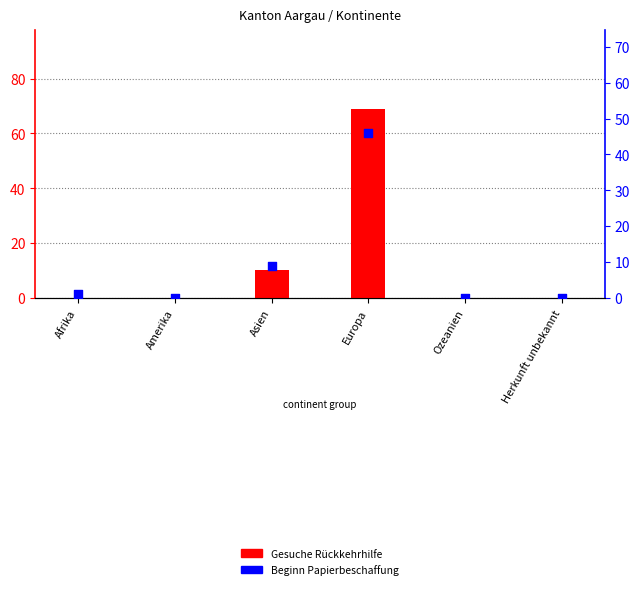

Which series reaches the maximum Y coordinate?

Gesuche Rückkehrhilfe